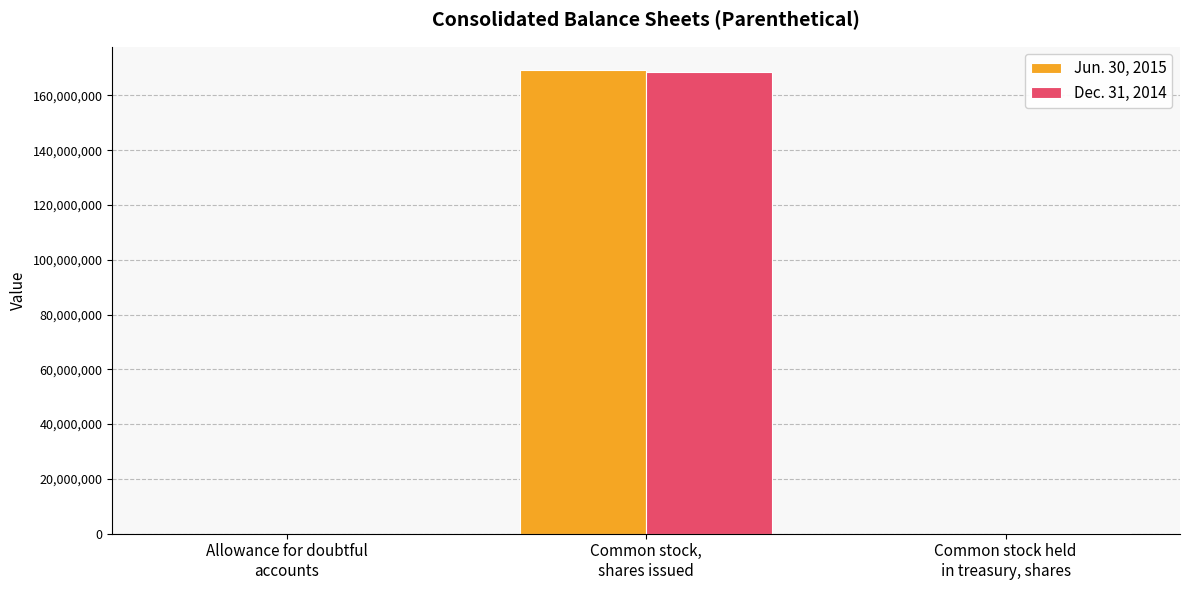

What is the total value across all series at Common stock,
shares issued?

338067146